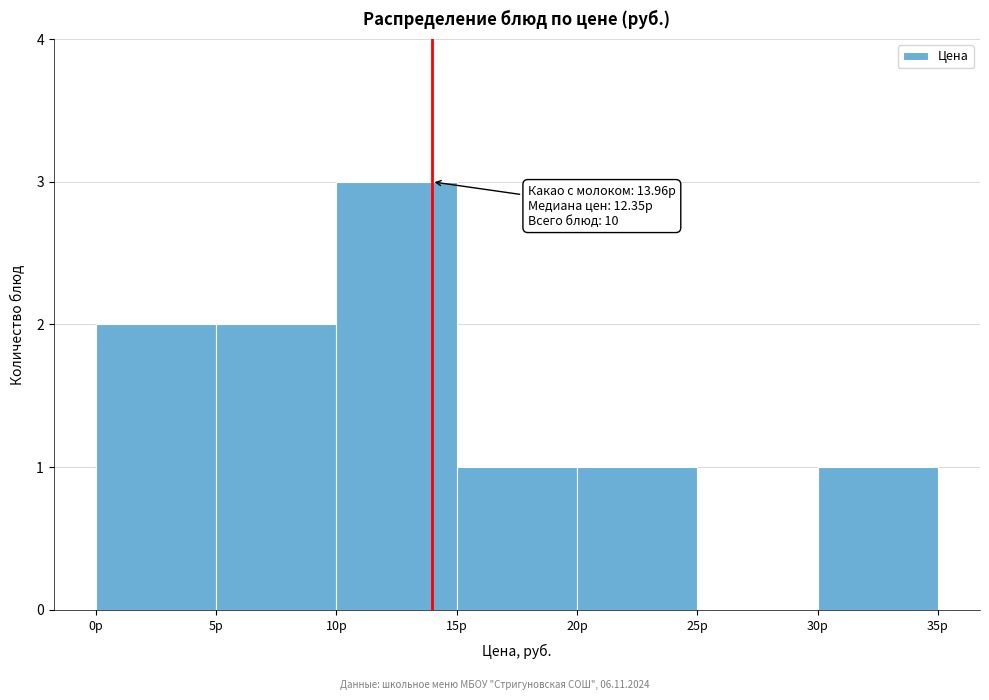

Over which range of the x-axis is the bar tallest?

10 to 15